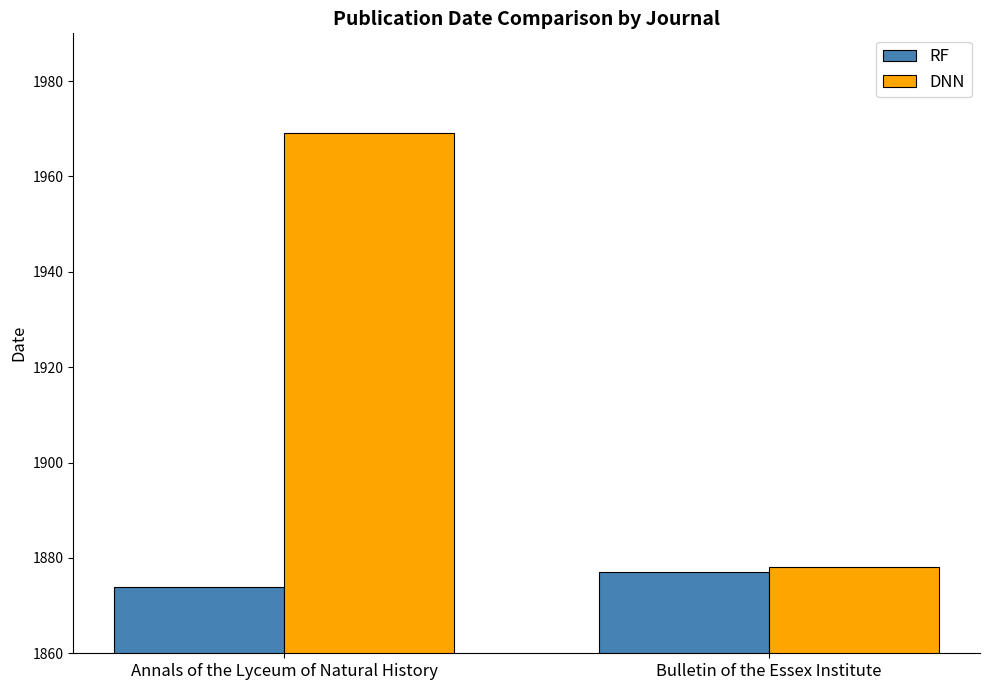

What value does the DNN series have at Annals of the Lyceum of Natural History?

1969